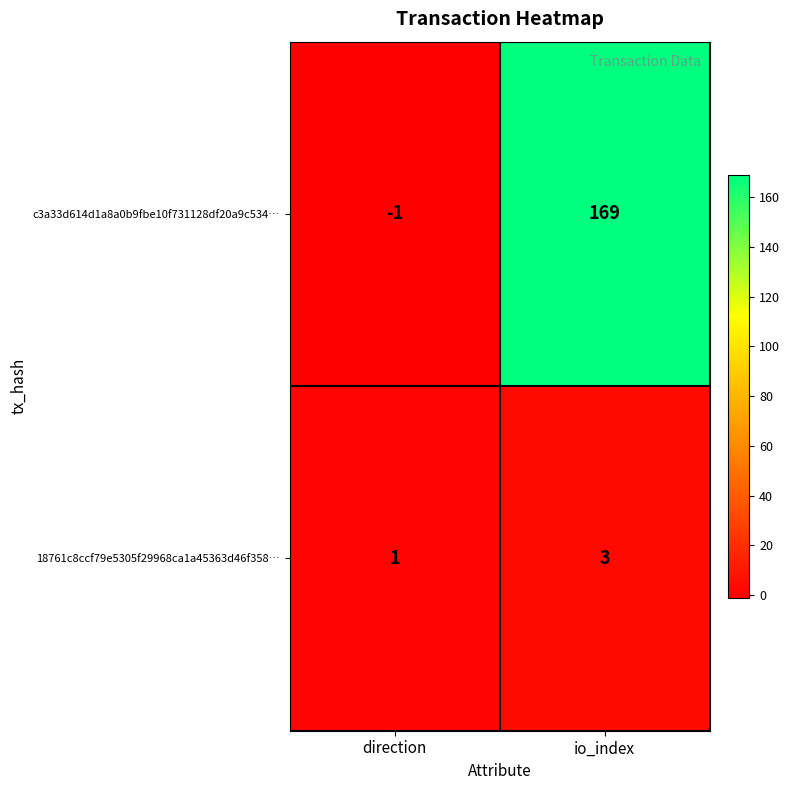

Reading left to right, extract all data points from this chart.

c3a33d614d1a8a0b9fbe10f731128df20a9c534…: -1	169
18761c8ccf79e5305f29968ca1a45363d46f358…: 1	3